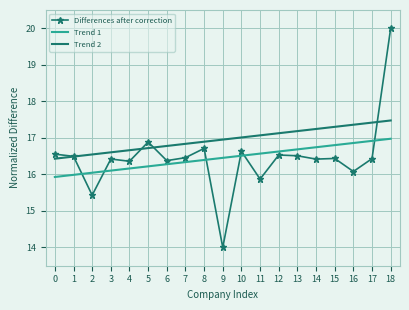

Which series has the widest spread of values?

Differences after correction